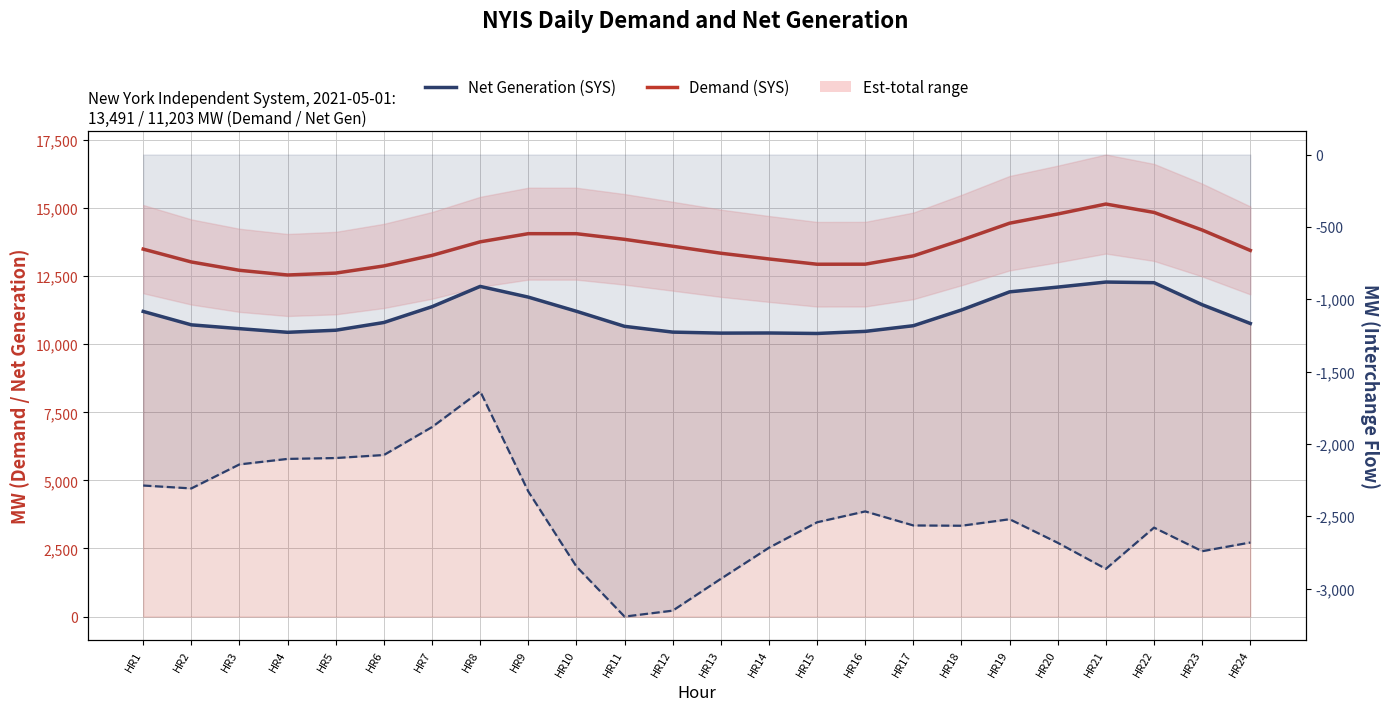

What is the sum of the Flow (SYS) values at HR1 and HR10?

-5136